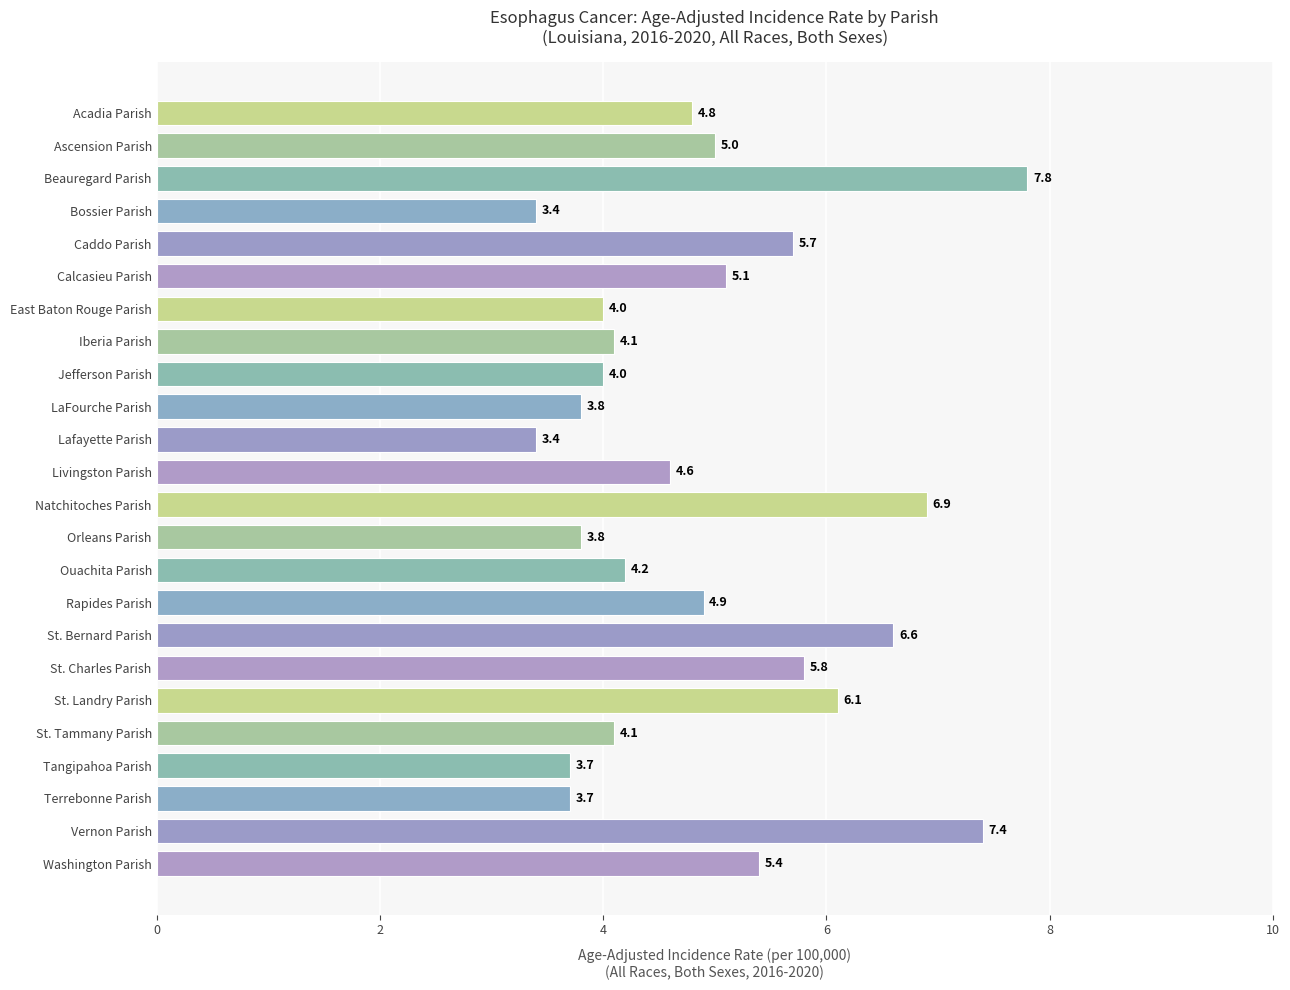

How many bars are there in total?

24